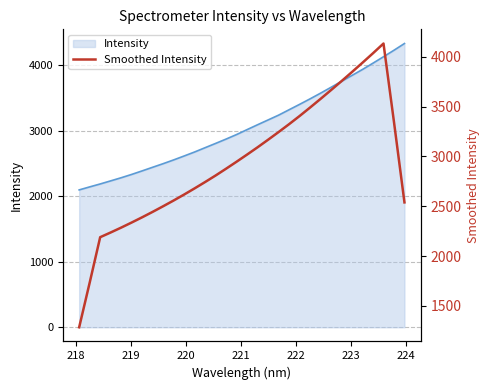

Reading left to right, what are all the values shown in this chart?

1285.5	1732.5	2189.1	2236.4	2285.3	2336.4	2388.9	2443.4	2499.7	2557.5	2617.3	2679.2	2742.9	2808.4	2876.7	2946.8	3018.4	3091.4	3167.1	3244.1	3323.1	3404.9	3489.9	3576.6	3665.1	3754.9	3846.5	3939.7	4034.5	4131.8	3344.6	2538.1